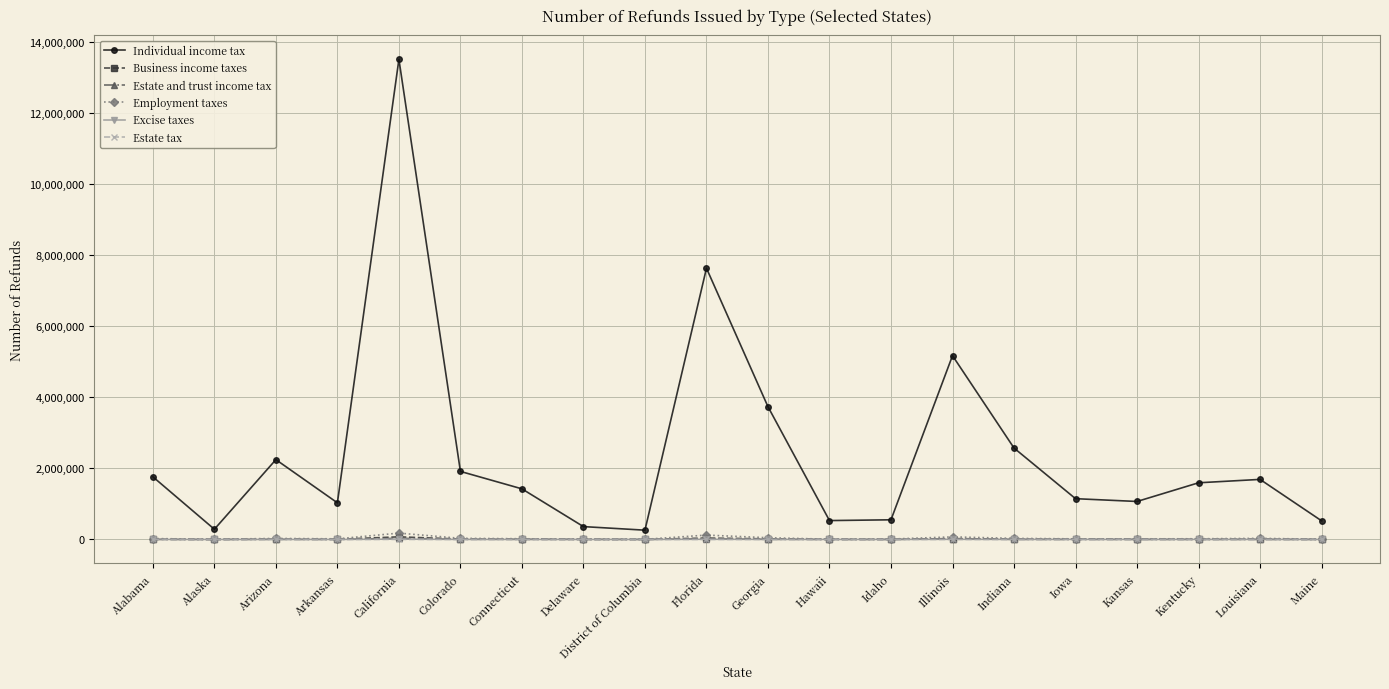

Does the chart have visible grid lines?

Yes